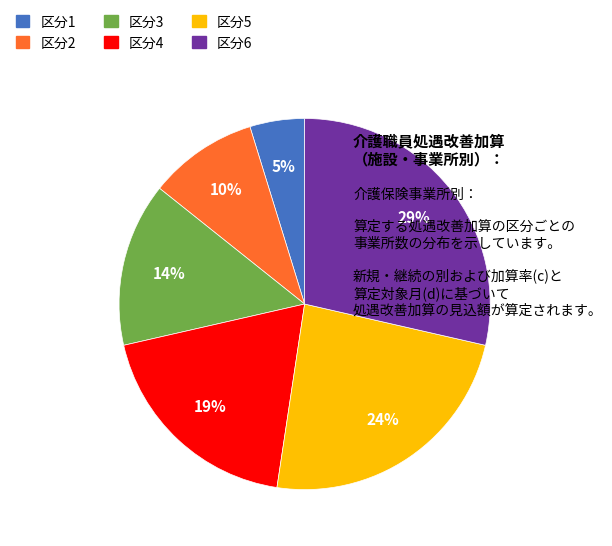

To the nearest percent, what is the average slice percentage?

17%